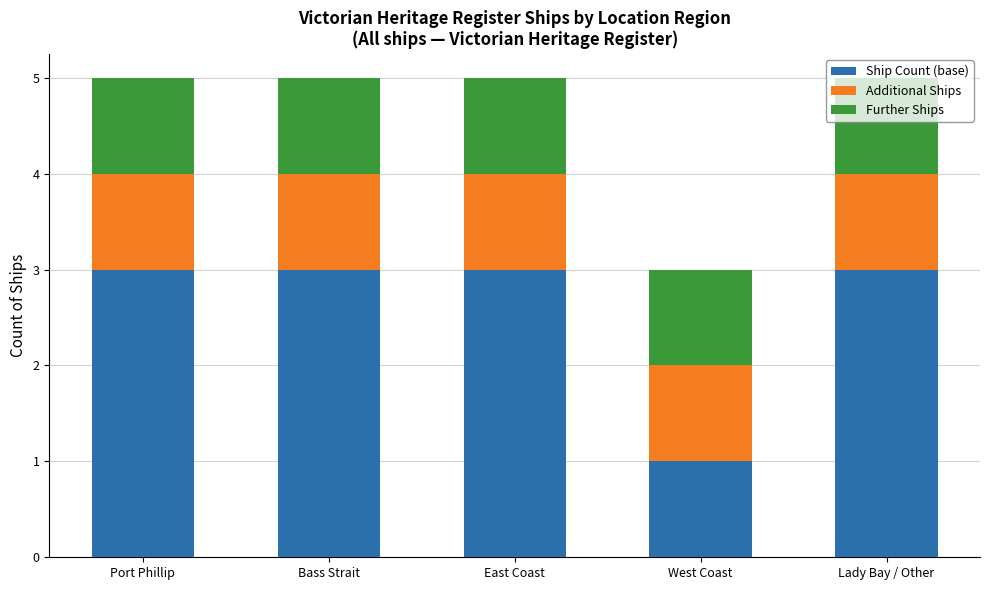

What is the highest value of the Ship Count (base) series?

3